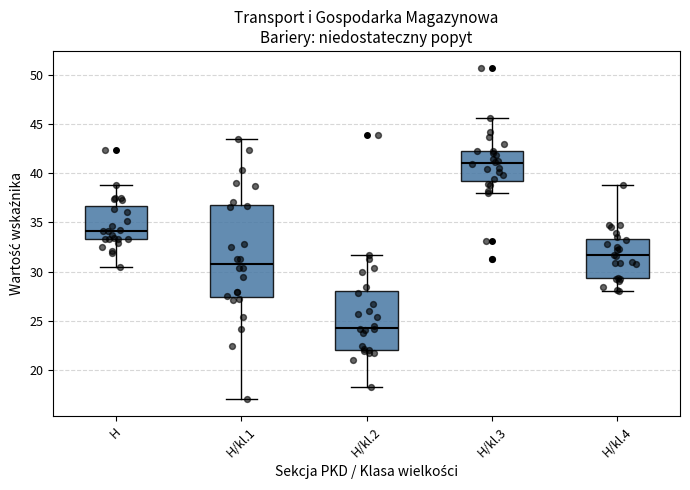

Reading left to right, read every box against the y-axis: the position of its median line, the range the box covers, and the ends of its whiskers. The values are not printed on the chart, so give them approximately, as read against the axis.

H: median 34.0, box 33.5 to 36.5, whiskers 30.5 to 39.0
H/kl.1: median 31.0, box 27.5 to 37.0, whiskers 17.0 to 43.5
H/kl.2: median 24.5, box 22.0 to 28.0, whiskers 18.5 to 31.5
H/kl.3: median 41.0, box 39.5 to 42.5, whiskers 38.0 to 45.5
H/kl.4: median 31.5, box 29.5 to 33.5, whiskers 28.0 to 39.0